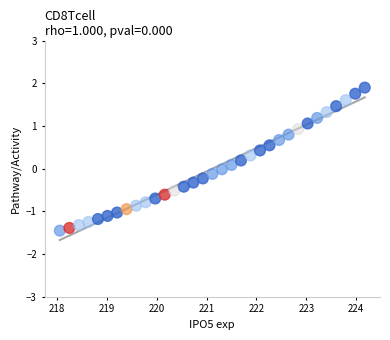

What is the range of Y values (max minus min)?

3.3